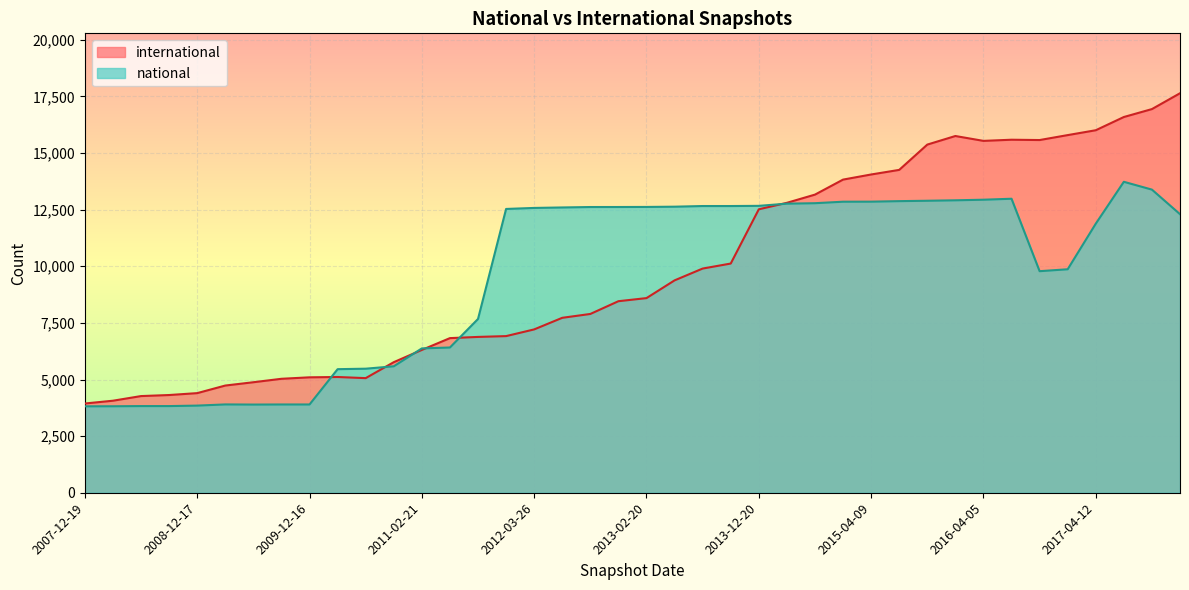

True or false: national and international intersect in this chart.

True